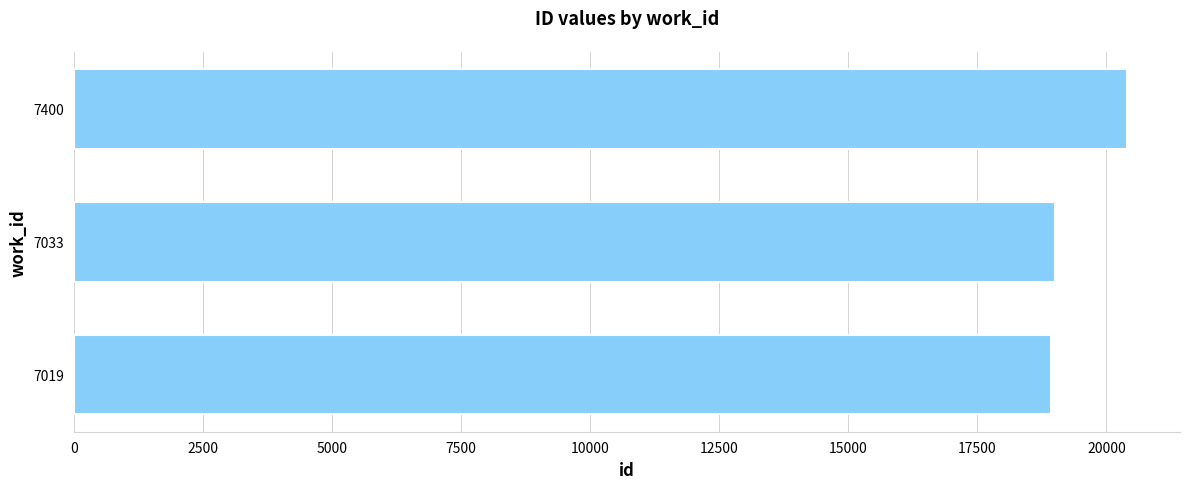

What is the smallest value displayed?

18933